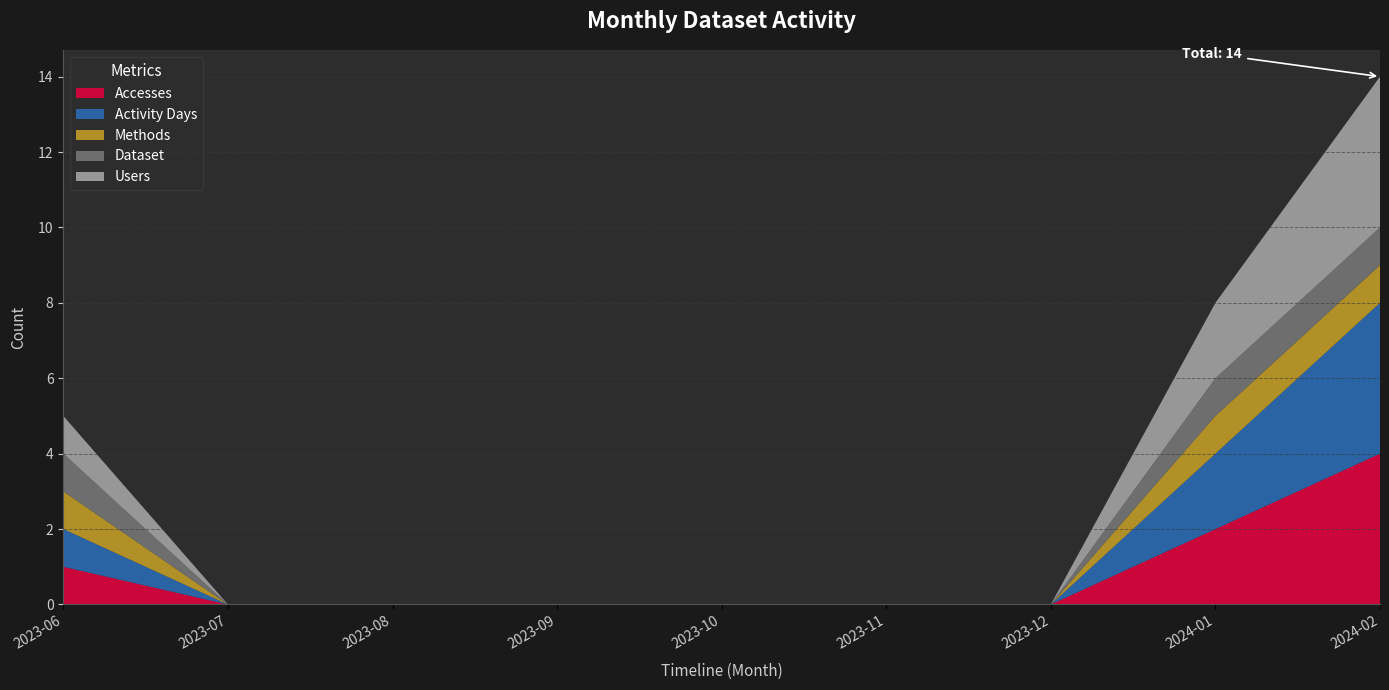

Reading left to right, transcribe all the data shown in this chart.

Accesses: 2023-06=1	2023-07=0	2023-08=0	2023-09=0	2023-10=0	2023-11=0	2023-12=0	2024-01=2	2024-02=4
Activity Days: 2023-06=1	2023-07=0	2023-08=0	2023-09=0	2023-10=0	2023-11=0	2023-12=0	2024-01=2	2024-02=4
Methods: 2023-06=1	2023-07=0	2023-08=0	2023-09=0	2023-10=0	2023-11=0	2023-12=0	2024-01=1	2024-02=1
Dataset: 2023-06=1	2023-07=0	2023-08=0	2023-09=0	2023-10=0	2023-11=0	2023-12=0	2024-01=1	2024-02=1
Users: 2023-06=1	2023-07=0	2023-08=0	2023-09=0	2023-10=0	2023-11=0	2023-12=0	2024-01=2	2024-02=4